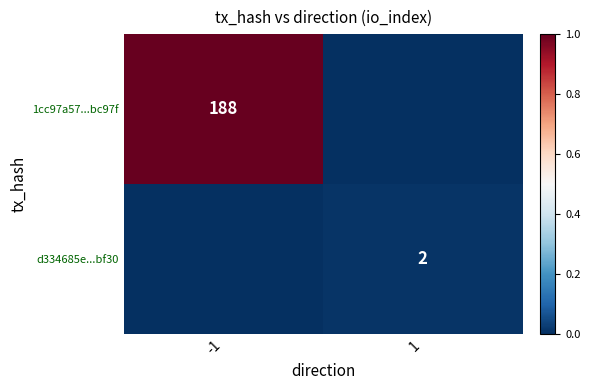

Which label corresponds to the largest value in the chart?

-1